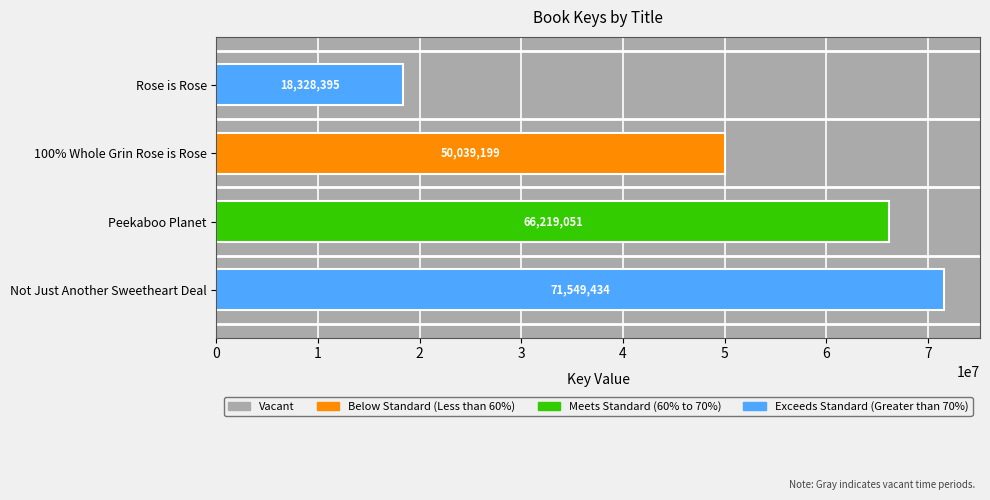

Which has a higher value, Peekaboo Planet or Not Just Another Sweetheart Deal?

Not Just Another Sweetheart Deal